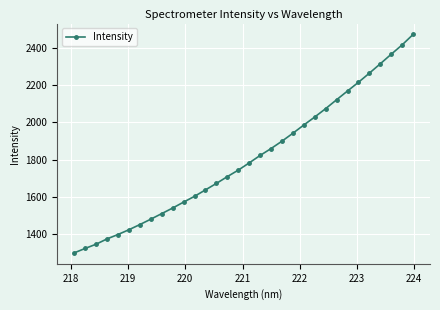

How many lines are shown in the chart?

1